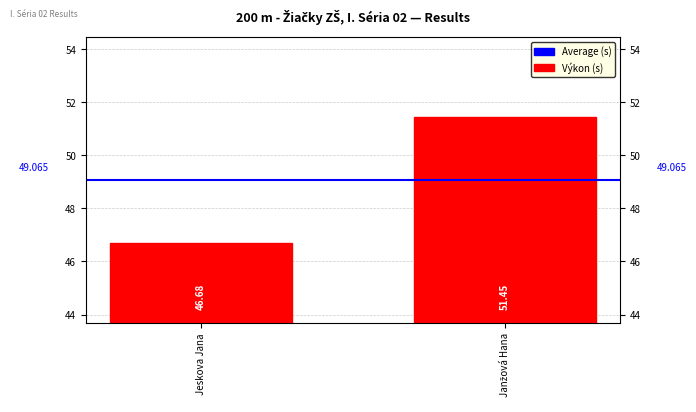

Are the bars grouped side by side (vs. stacked)?

Yes